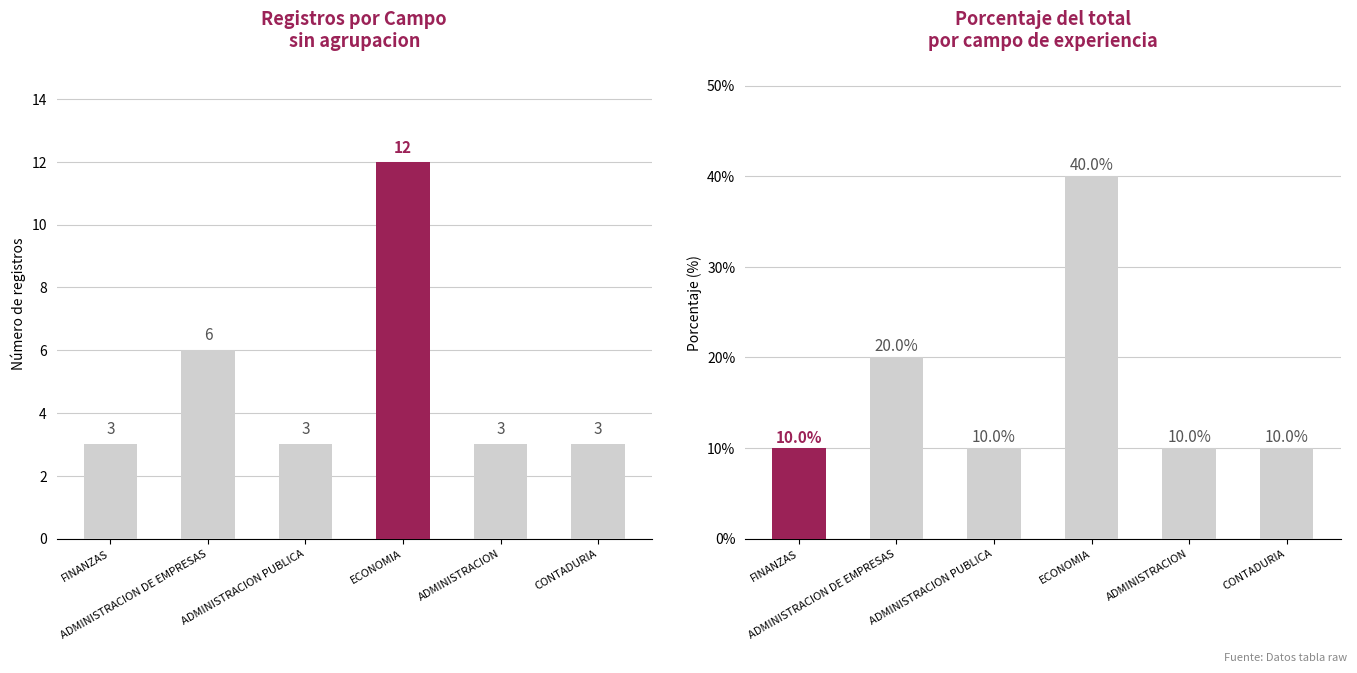

Are the bars horizontal?

No